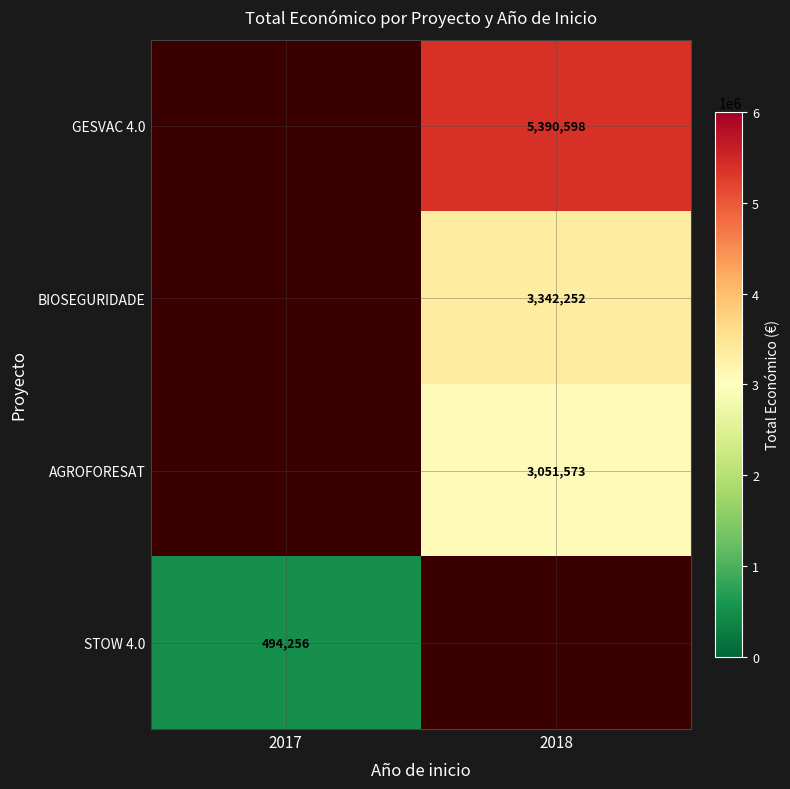

True or false: AGROFORESAT has a value of 1892462 at 2018.

False